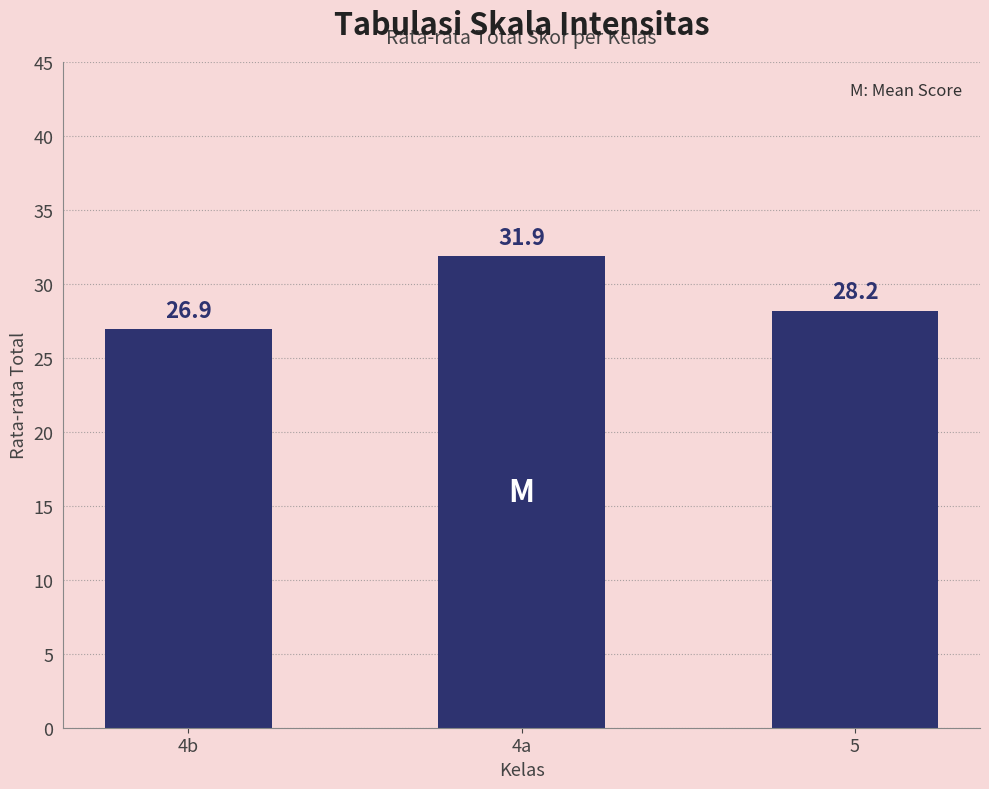

How many data points are less than 28?

1